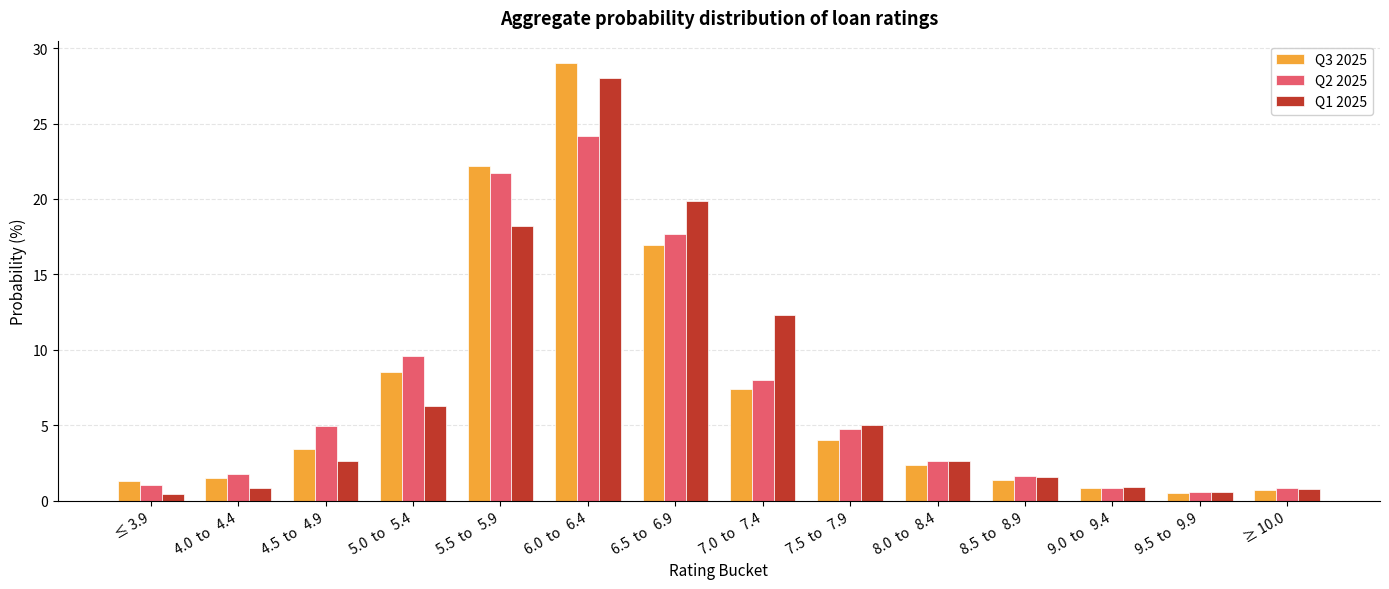

List the series in order of their peak value, highest first.

Q3 2025, Q1 2025, Q2 2025